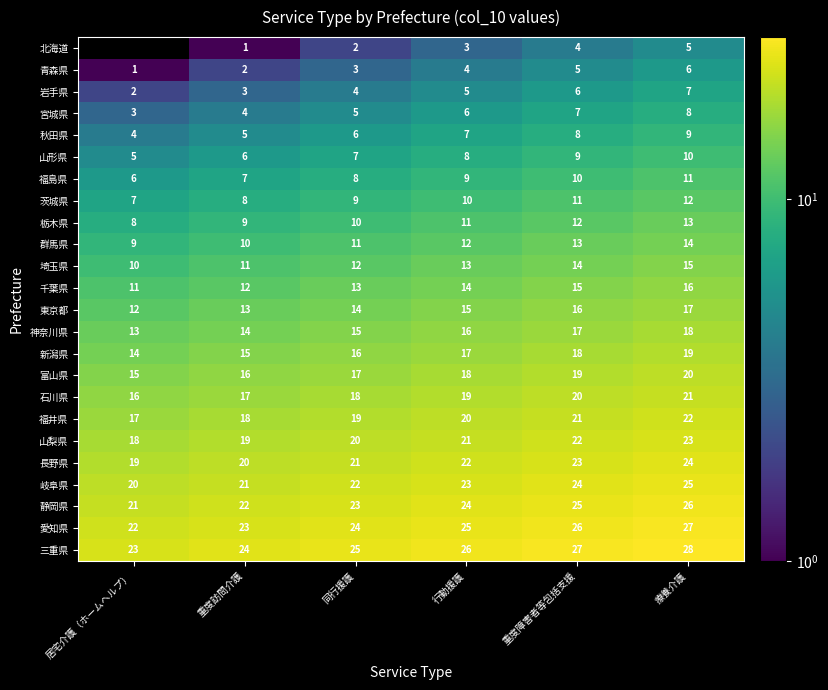

How many 千葉県 values are between 12 and 15?

4